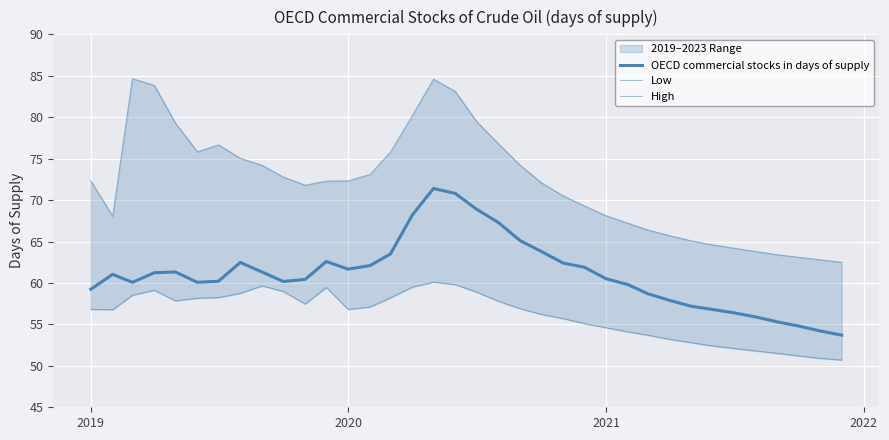

True or false: OECD commercial stocks in days of supply and Low cross at least once.

False